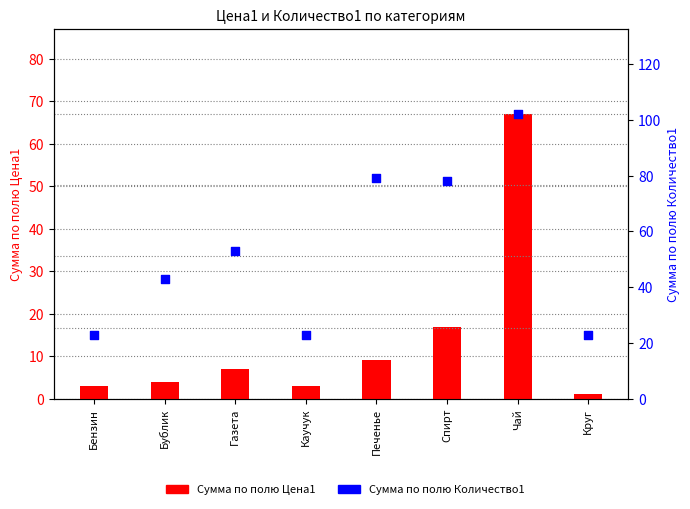

Which series has the largest total across all categories?

Сумма по полю Количество1